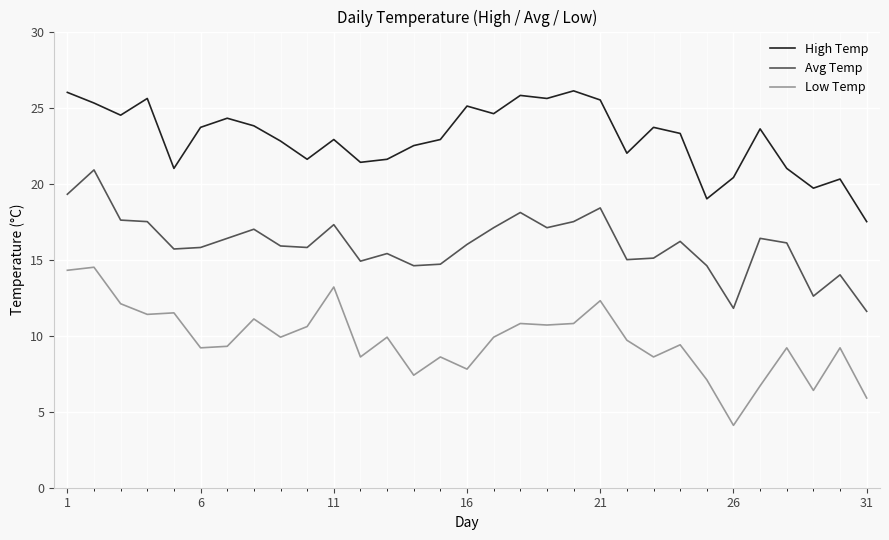

True or false: Avg Temp and High Temp cross at least once.

False